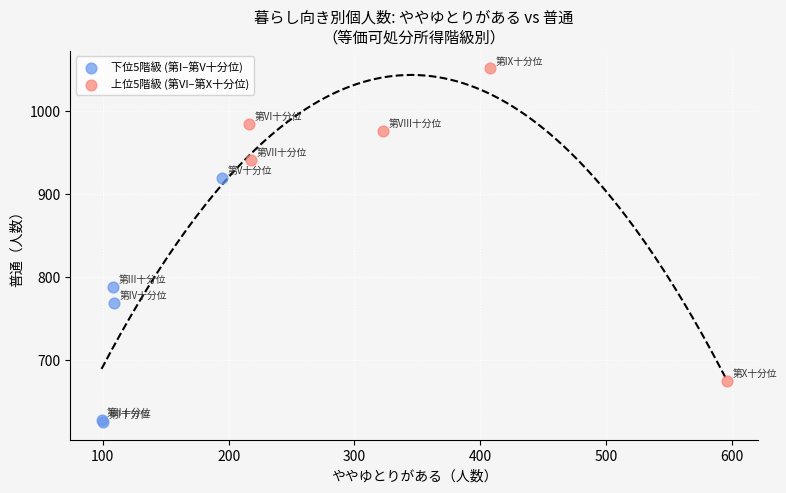

What are all the series names shown in the legend?

下位5階級 (第I–第V十分位), 上位5階級 (第VI–第X十分位)